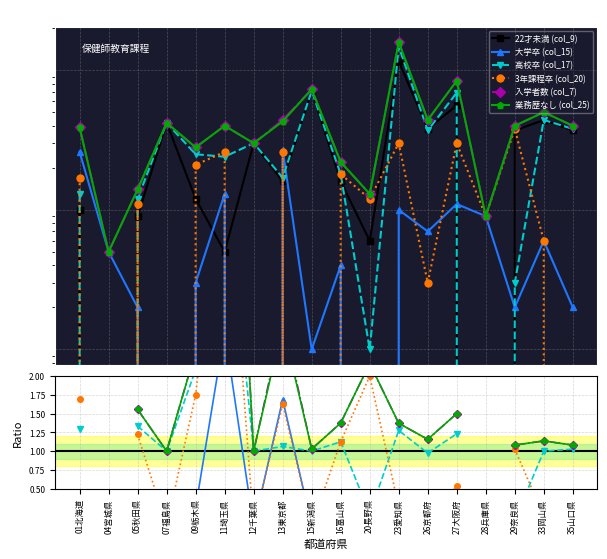

Where does the 22才未満 (col_9) series first go above 30?

07福島県